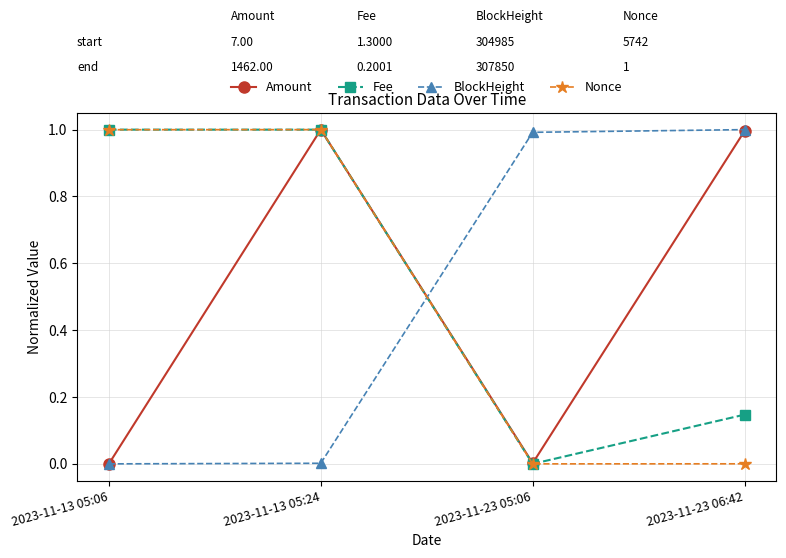

What is the highest value of the Nonce series?

1.0